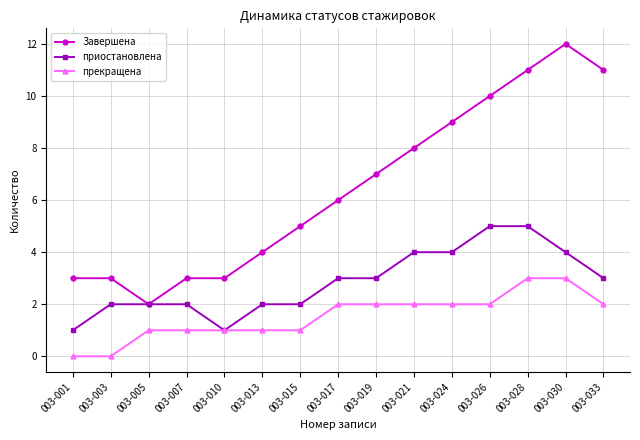

Which series has the widest spread of values?

Завершена